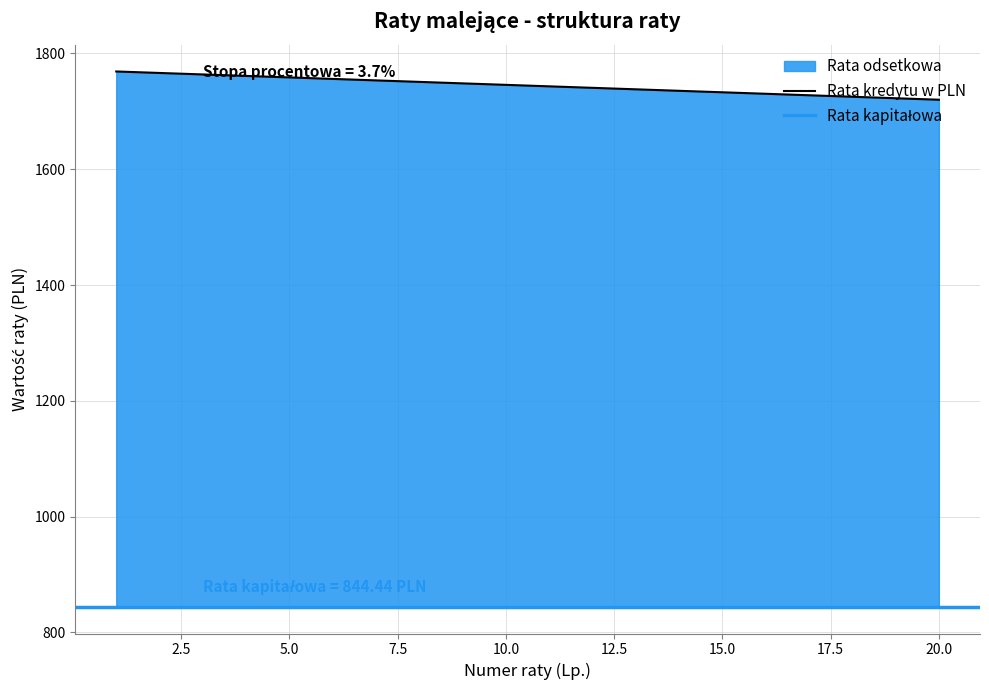

True or false: there are more than 0 points higher than both neighbors.

False